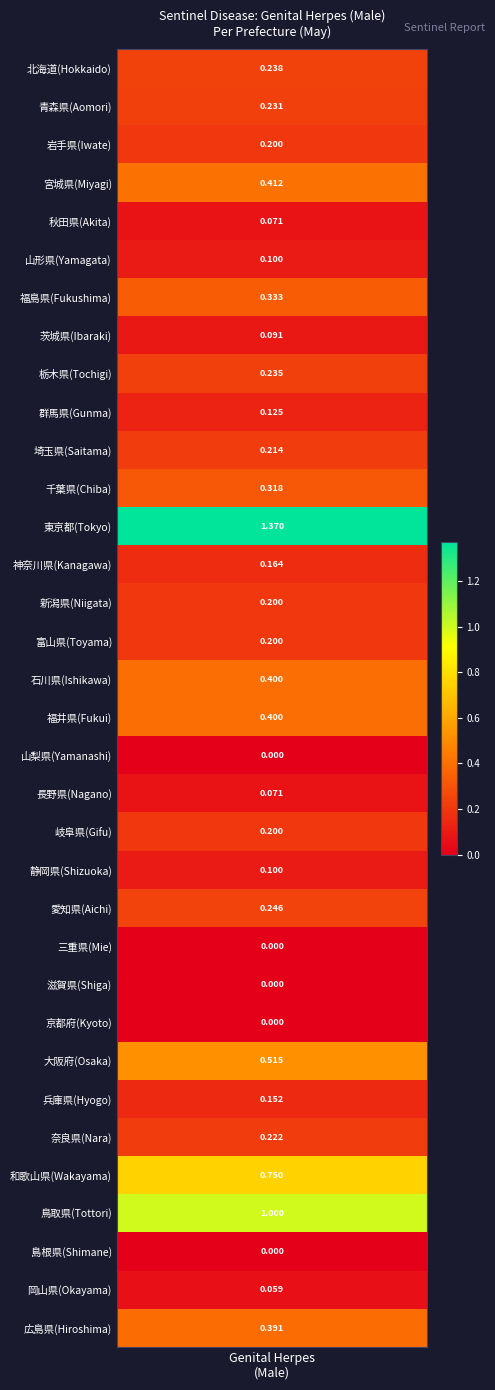

The chart shows a value of 0.2 at 青森県(Aomori). True or false?

True